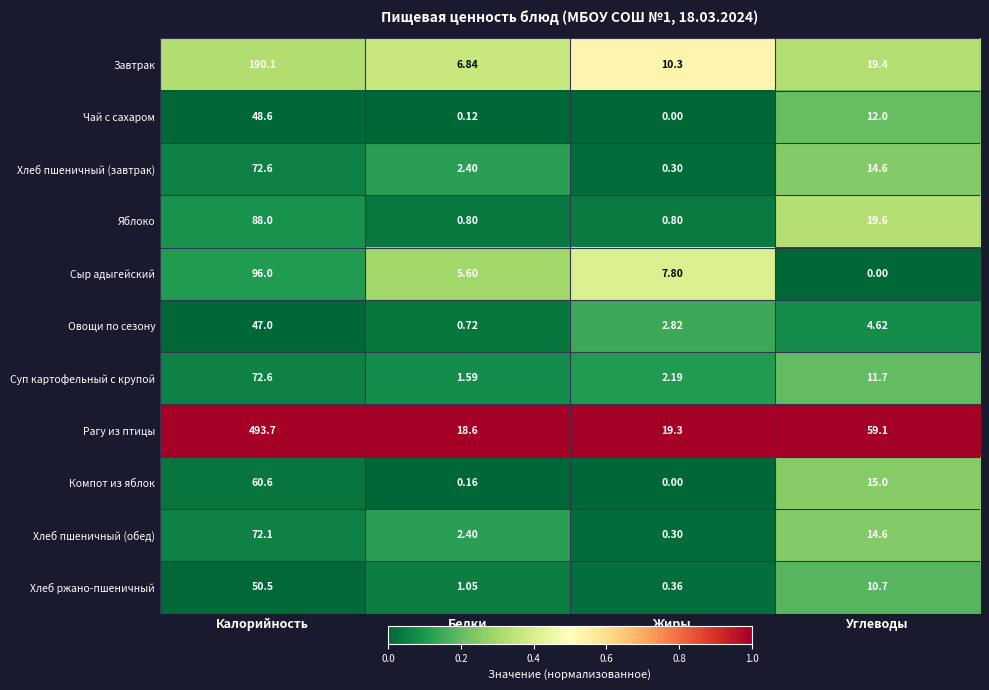

Count the number of categories in the chart.

4